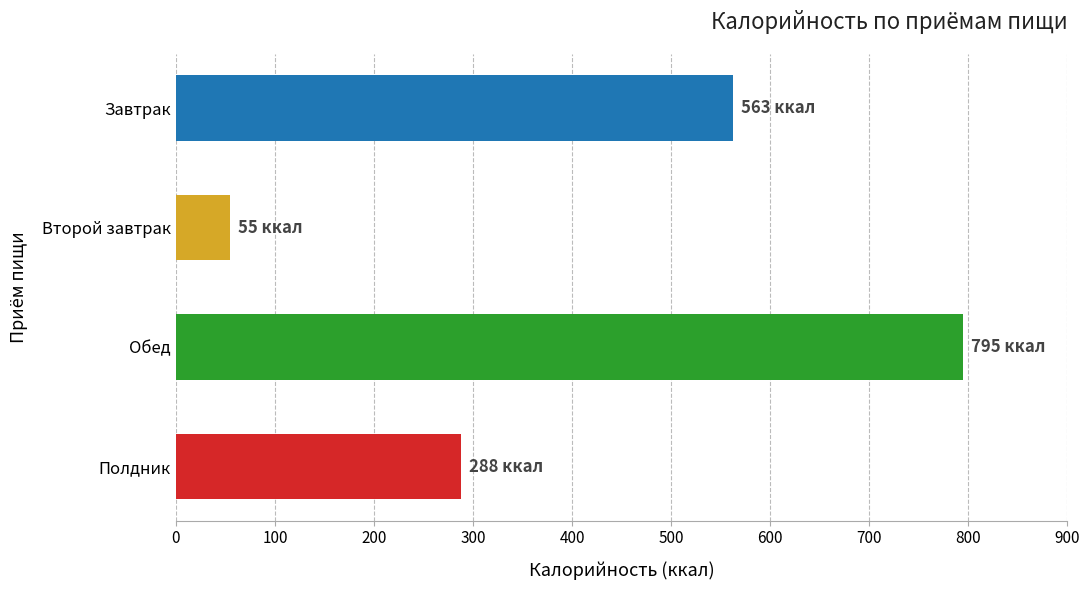

Reading bottom to top, extract all data points from this chart.

Полдник=288	Обед=795	Второй завтрак=55	Завтрак=563